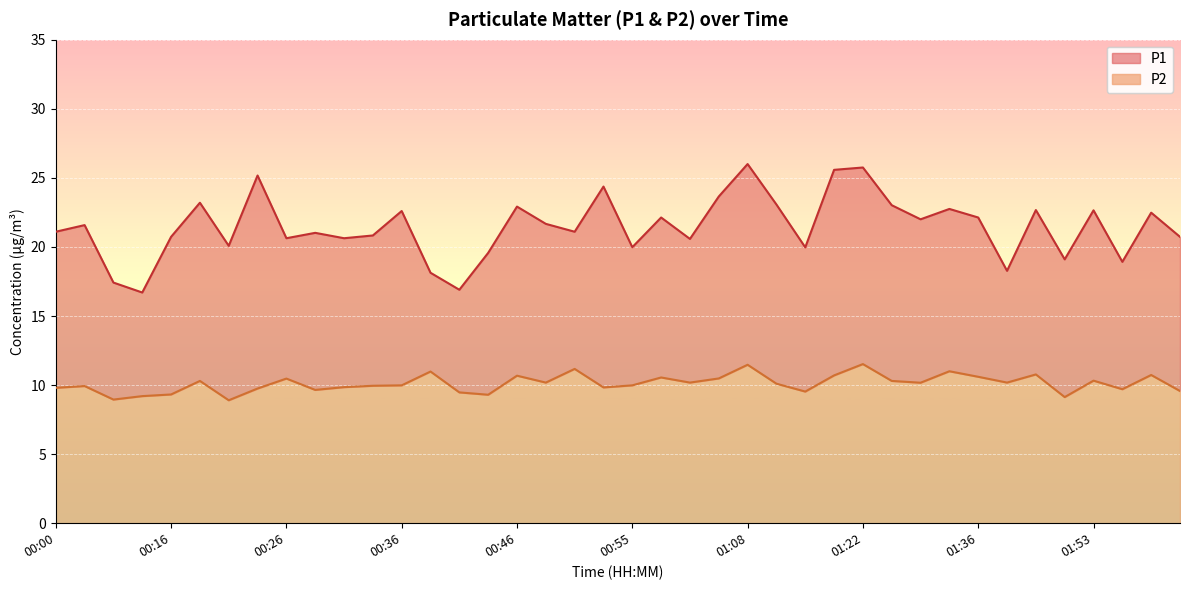

What are all the series names shown in the legend?

P1, P2